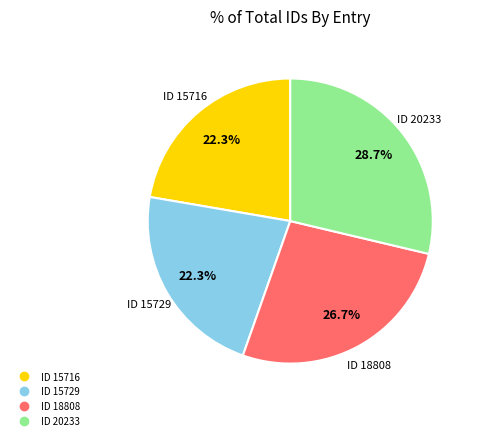

Count the number of slices in the pie.

4